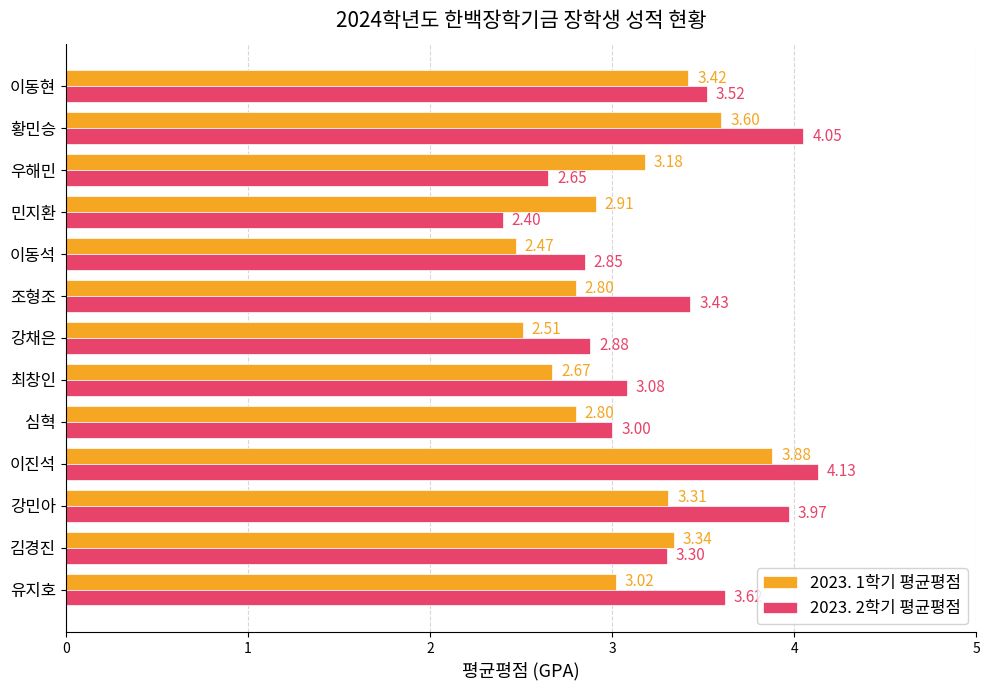

At which category is the sum across all series the highest?

이진석